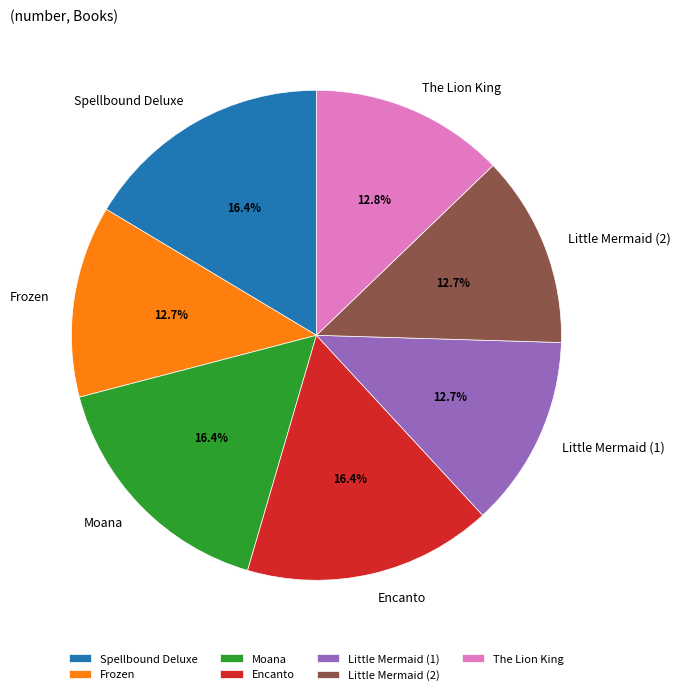

Count the number of slices in the pie.

7